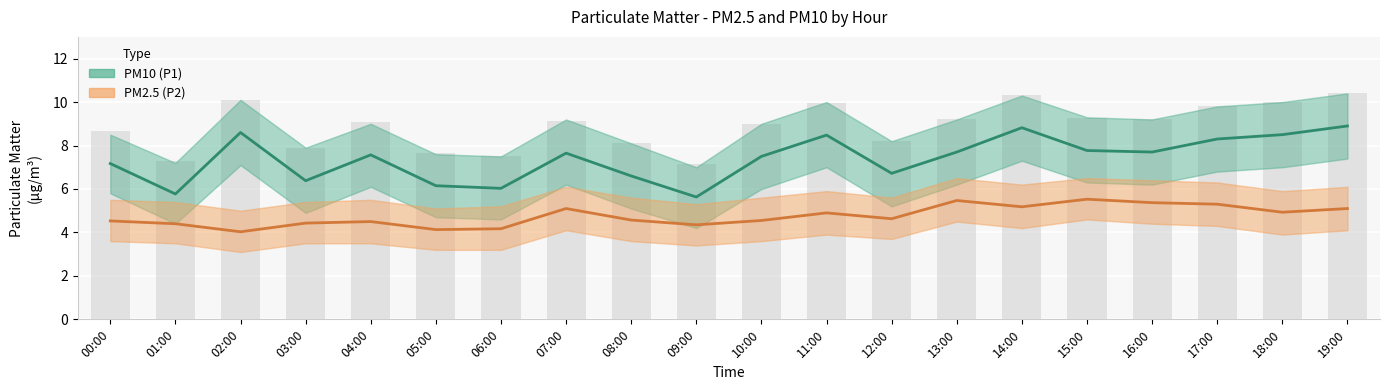

Where is PM2.5 (P2) nearest to the value 4?

02:00